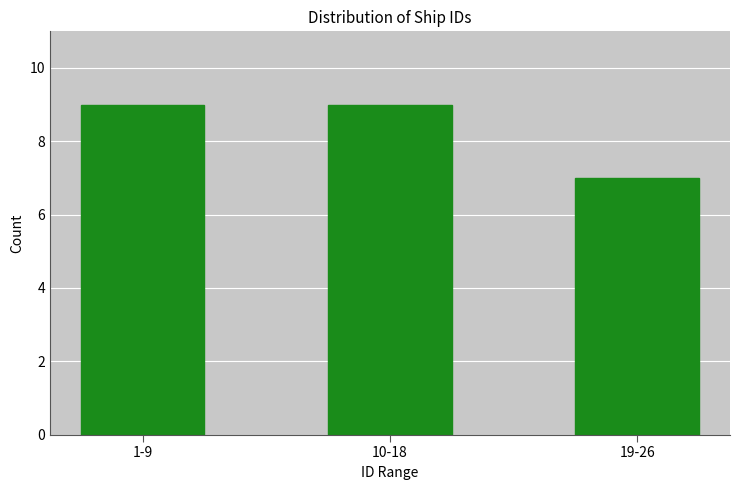

Reading left to right, extract all data points from this chart.

9	9	7